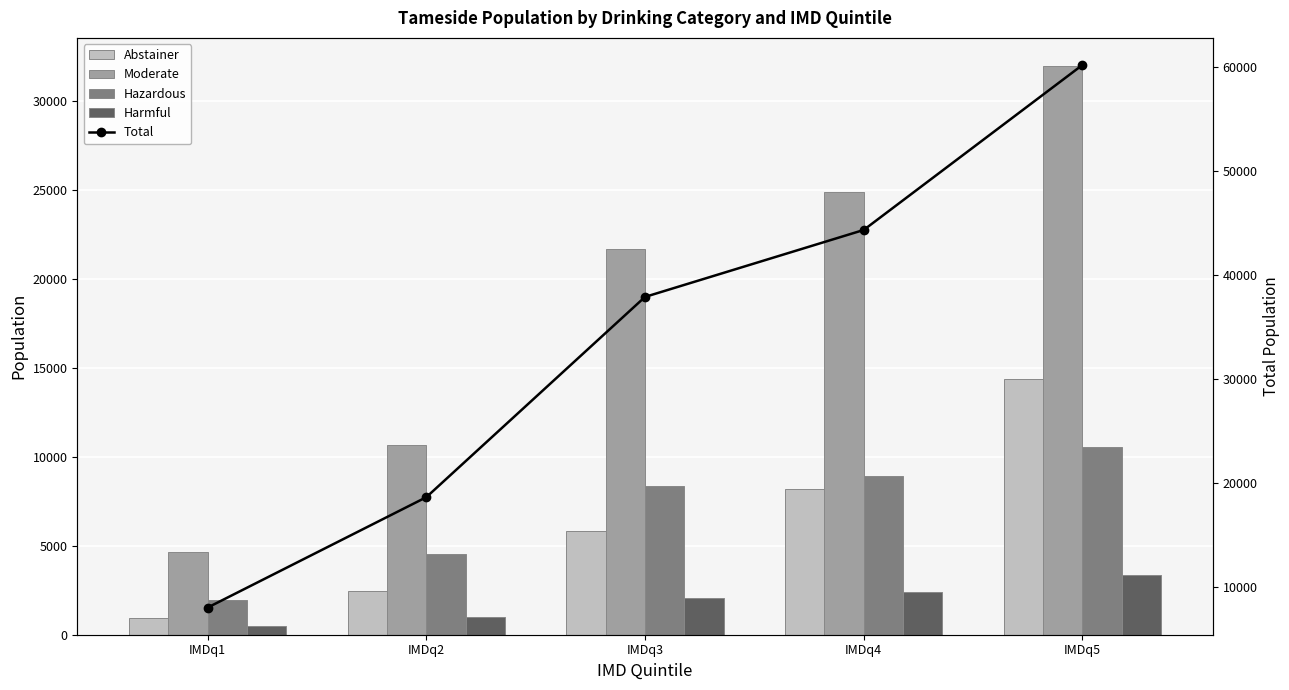

Is it true that Total equals 6083 at IMDq2?

False